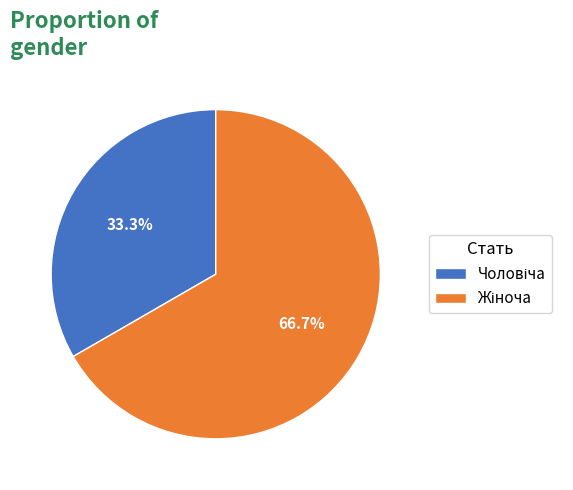

Is there a majority slice in this chart?

Yes